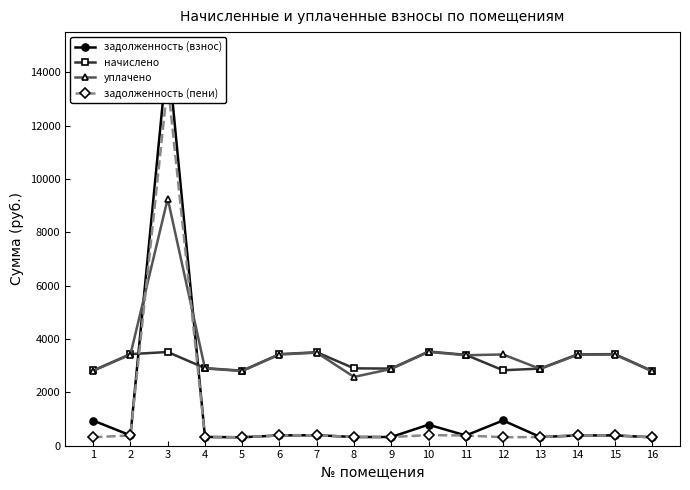

Is this an area chart (filled region under the line)?

No